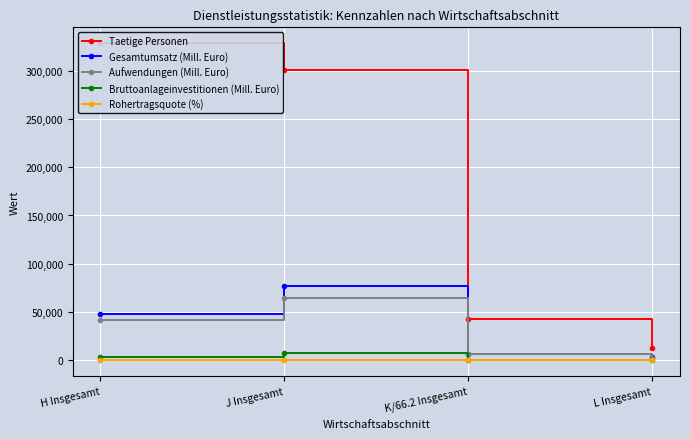

Which series has the widest spread of values?

Taetige Personen